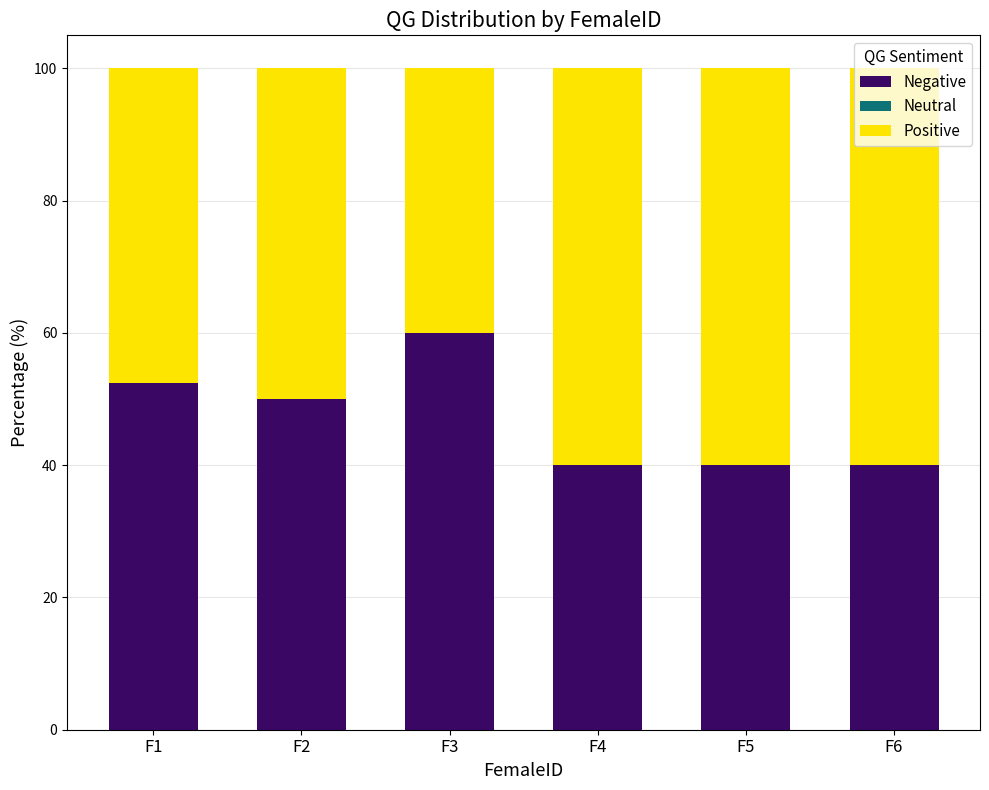

Count the number of categories in the chart.

6